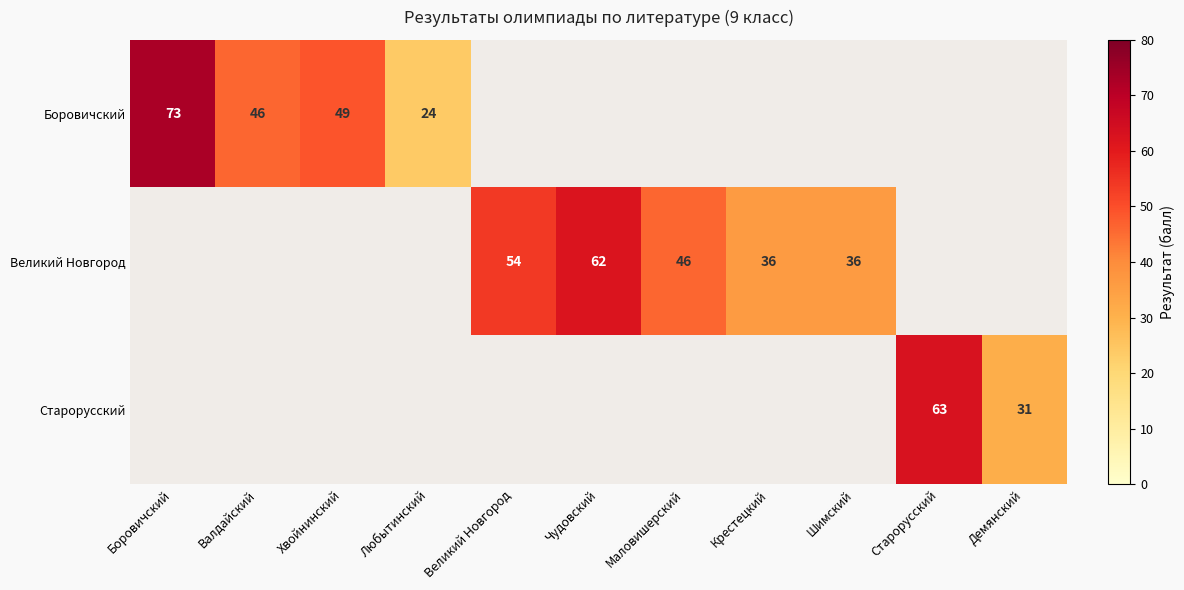

The value of Великий Новгород at Крестецкий is 36. True or false?

True